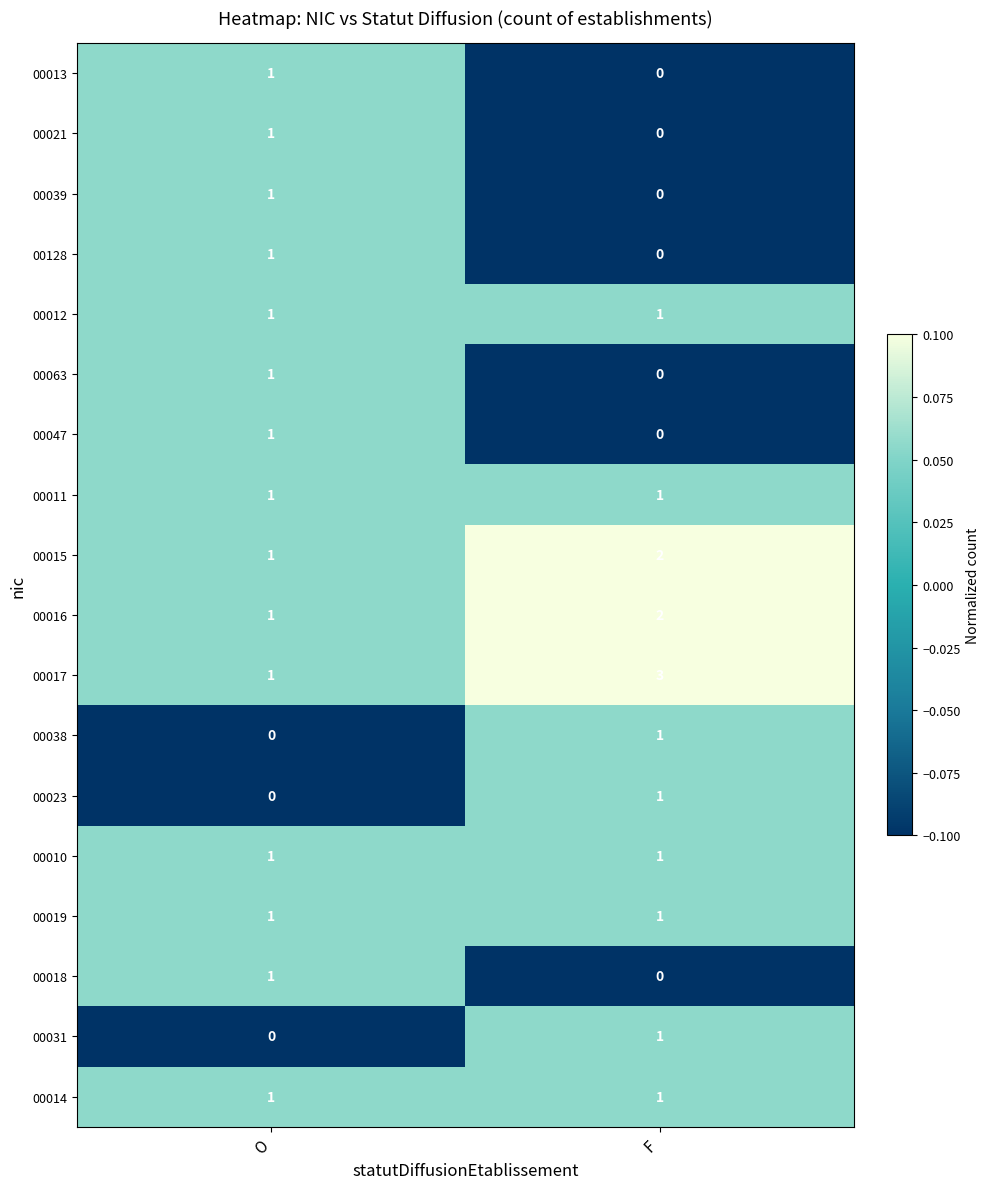

Which category has the highest value across all series?

F